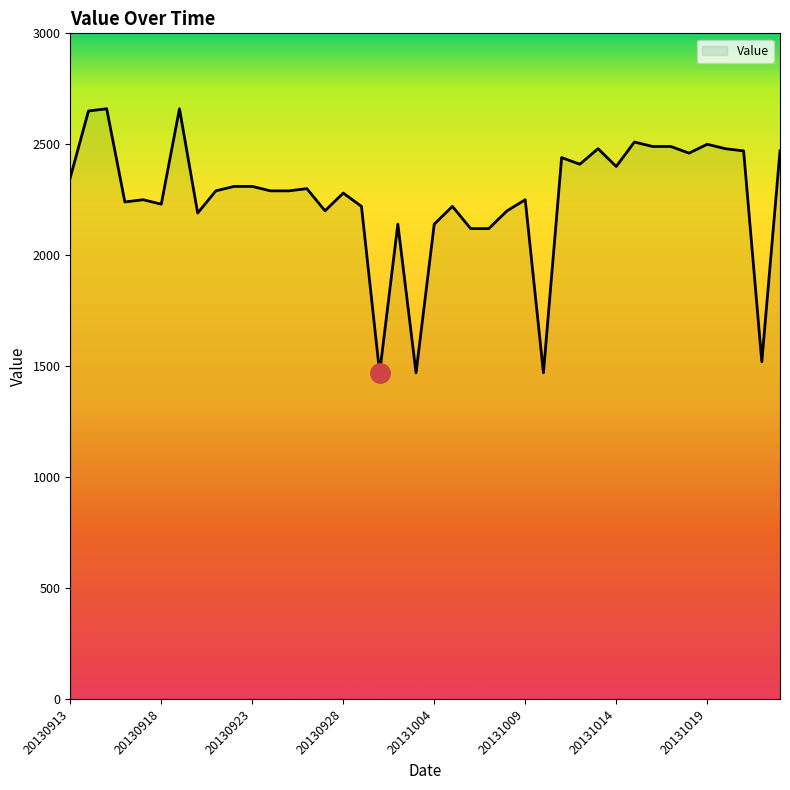

What is the maximum value shown in the chart?

2660